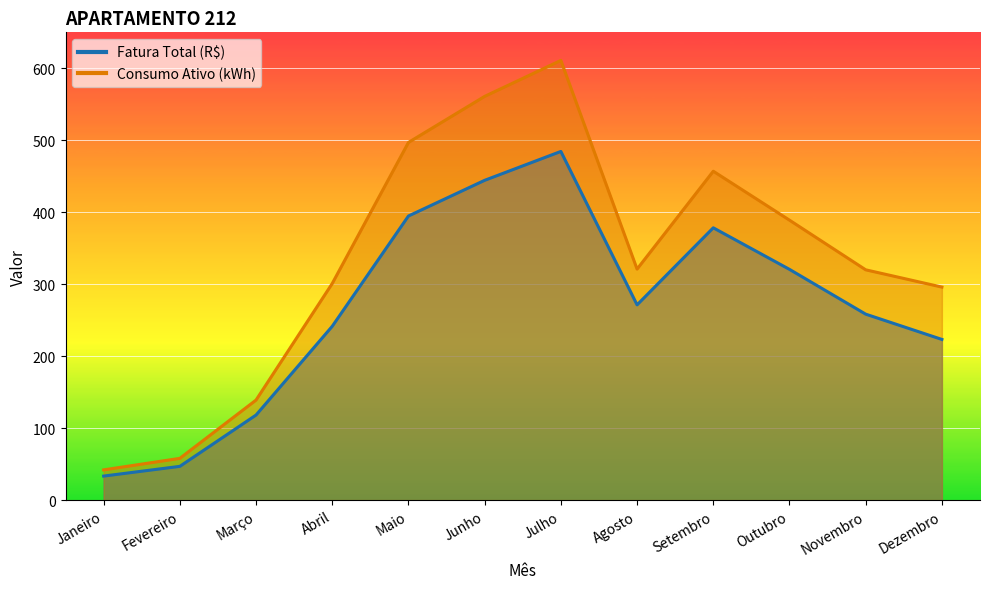

In Fatura Total (R$), how many points are lower than both neighbors (excluding endpoints)?

1